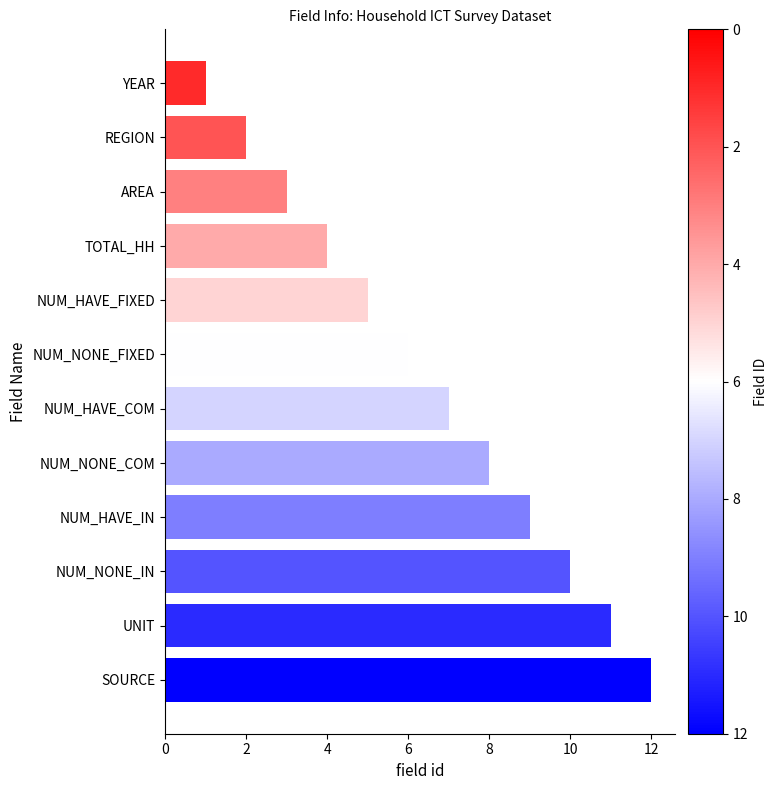

Rank the categories by value from lowest to highest.

YEAR, REGION, AREA, TOTAL_HH, NUM_HAVE_FIXED, NUM_NONE_FIXED, NUM_HAVE_COM, NUM_NONE_COM, NUM_HAVE_IN, NUM_NONE_IN, UNIT, SOURCE